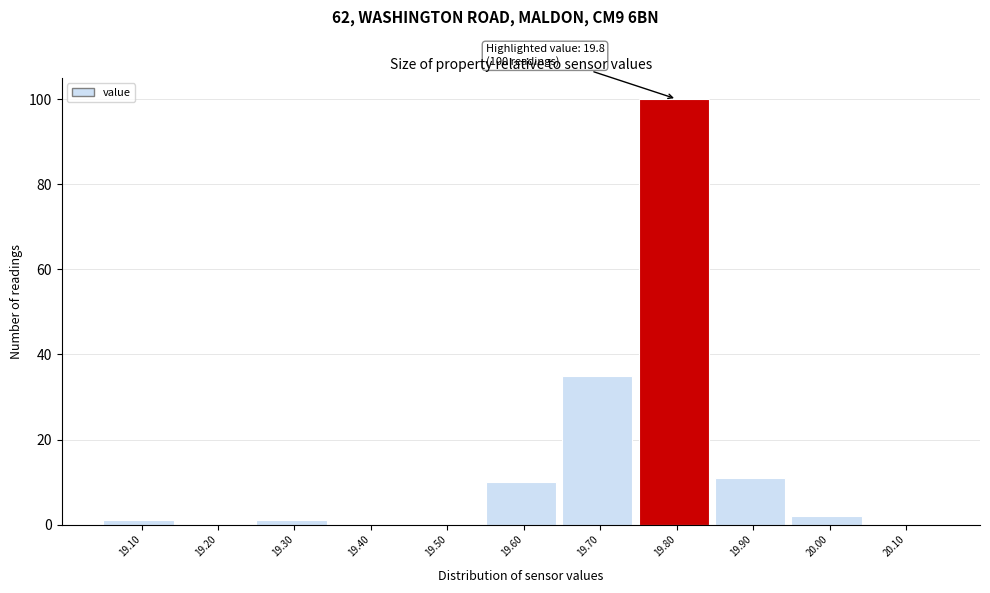

Which range on the x-axis has the tallest bar?

19.75 to 19.85